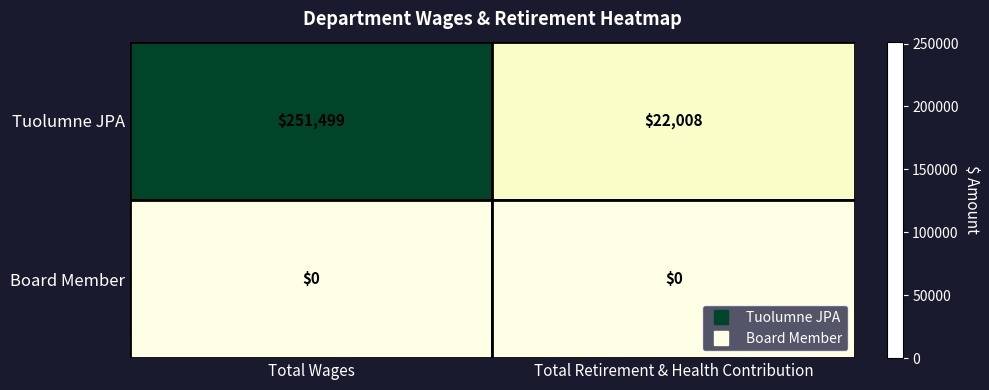

What is the maximum value shown in the chart?

251499